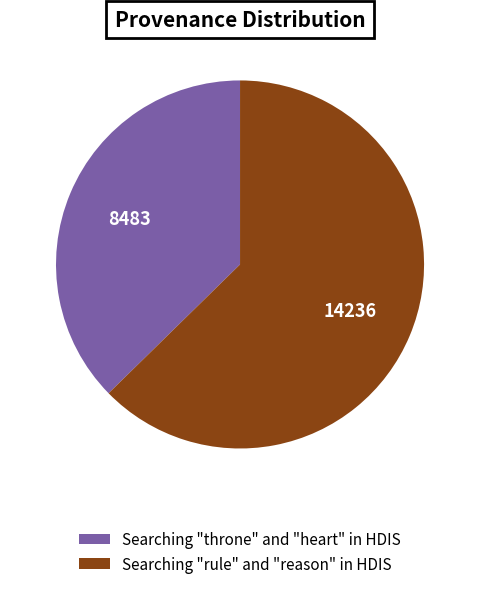

Is Searching "throne" and "heart" in HDIS the majority of the pie?

No